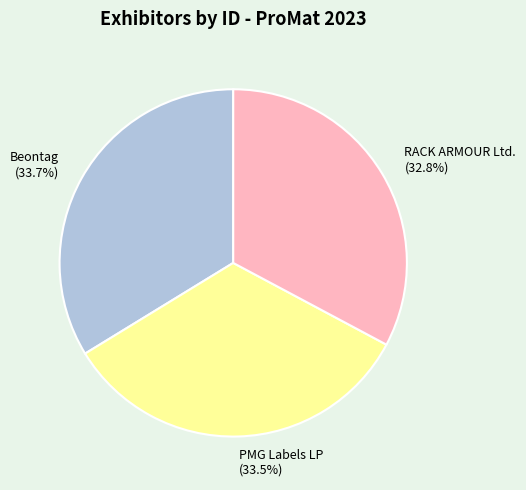

Which slice is the smallest?

RACK ARMOUR Ltd.